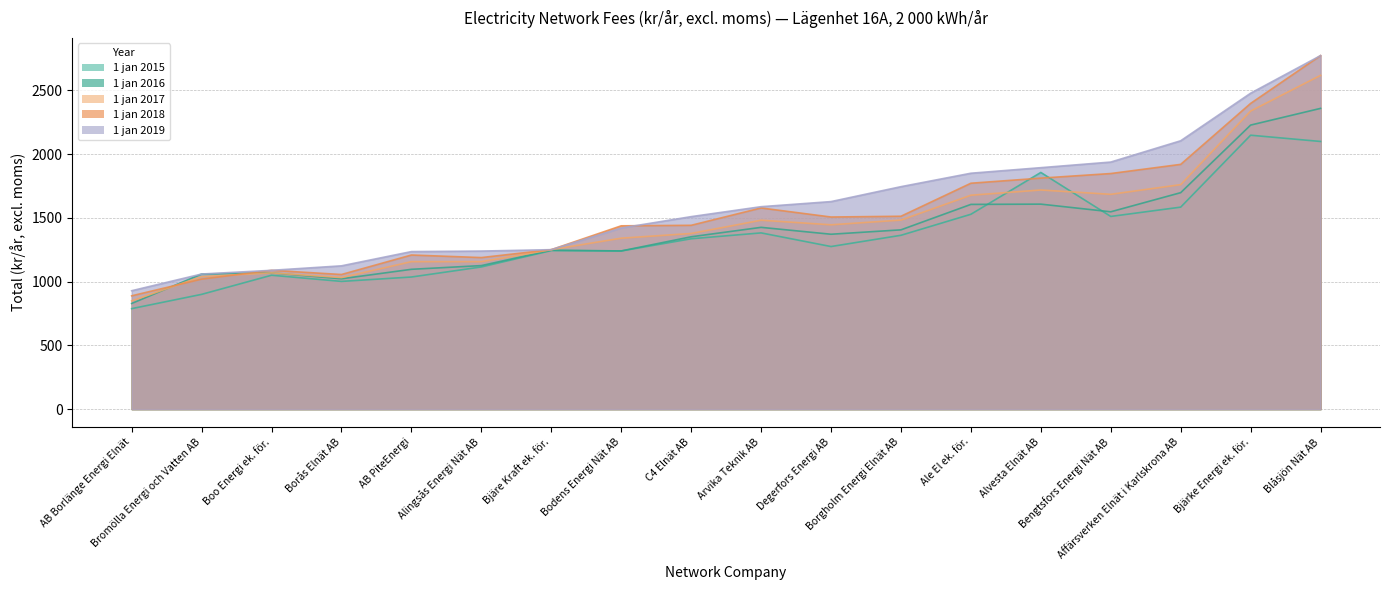

How many interior local valleys does the 1 jan 2017 series have?

5